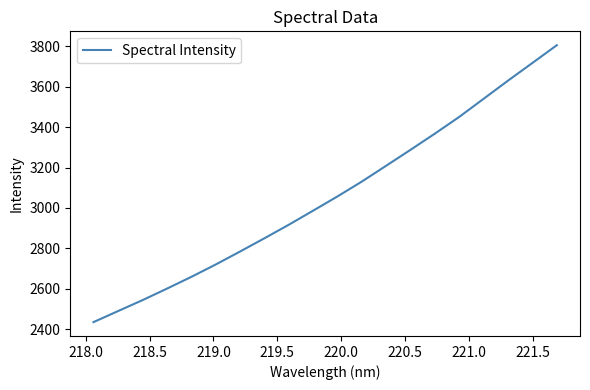

How many values are below 3056?

10